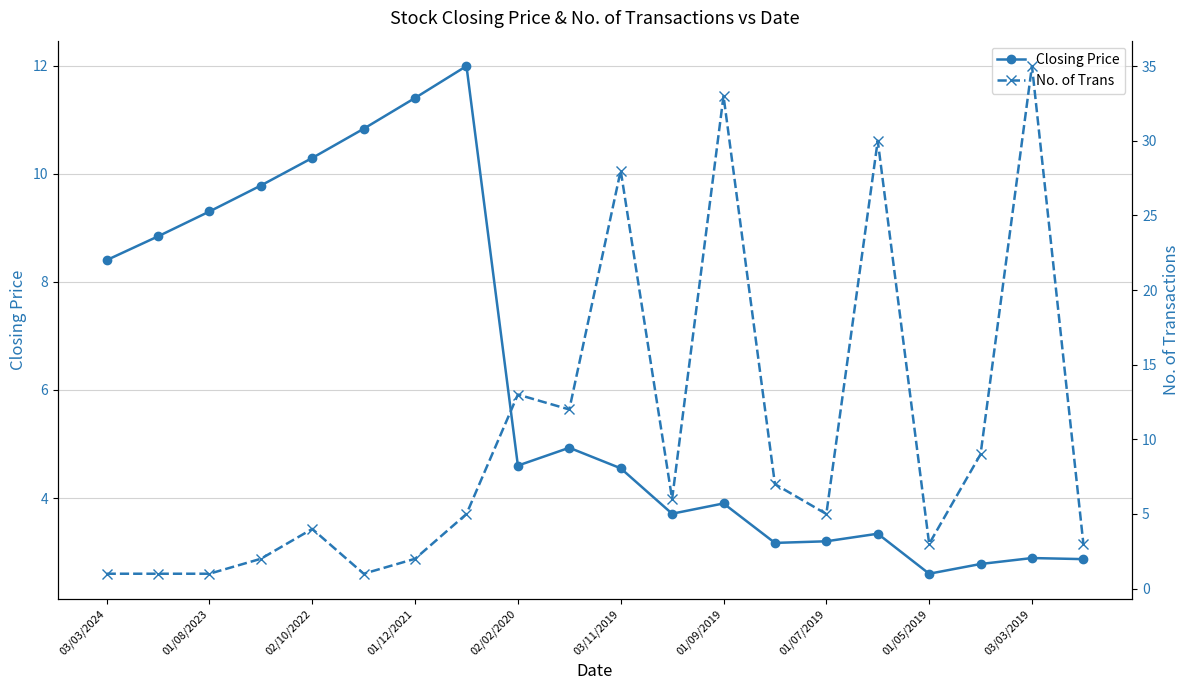

True or false: No. of Trans and Closing Price cross at least once.

True